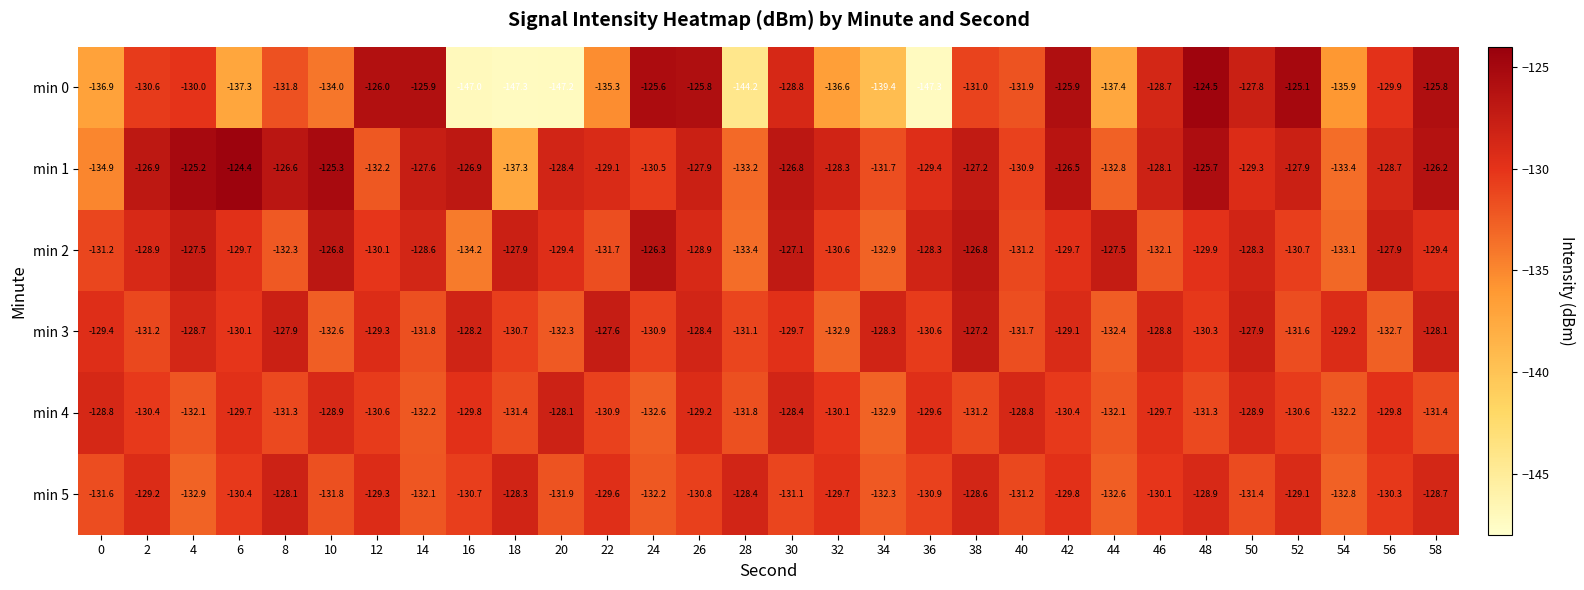

At 10, list the series in order from smallest to largest.

min 0, min 3, min 5, min 4, min 2, min 1